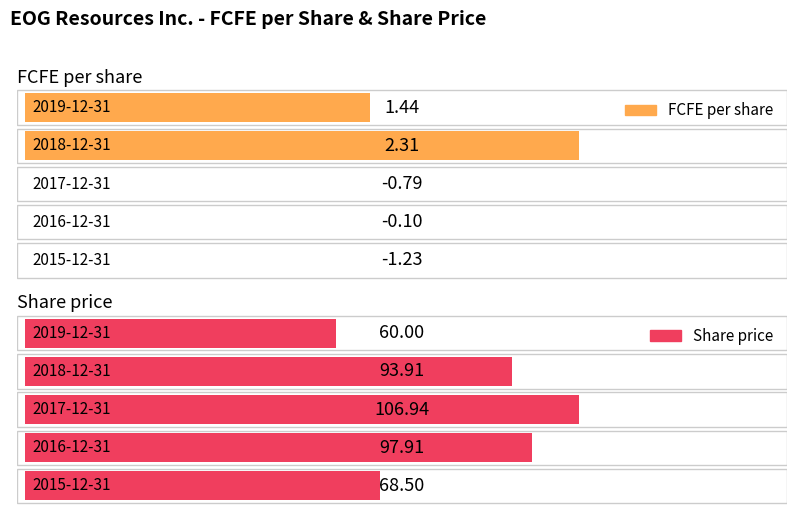

Which series has the largest total across all categories?

Share price